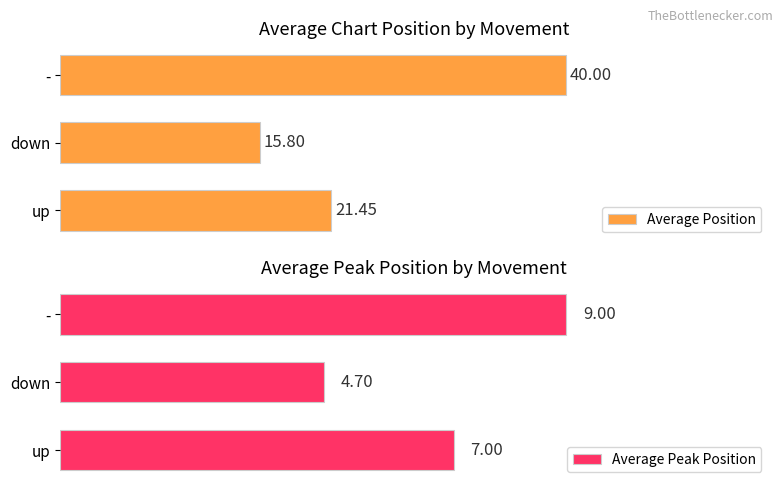

List the labels in order of Average Peak Position value, largest first.

-, up, down